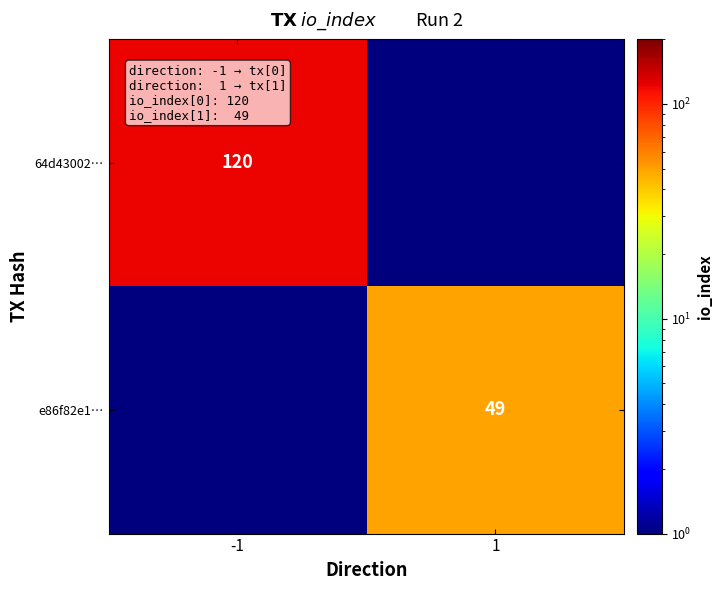

Which label corresponds to the smallest value in the chart?

1